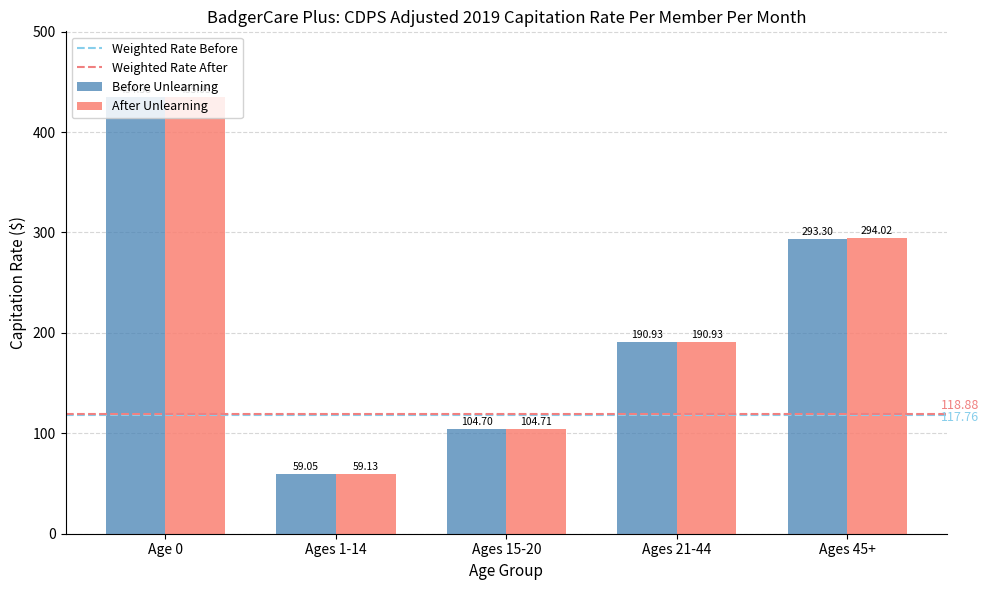

What is the difference between the highest and lowest values at Age 0?

0.5